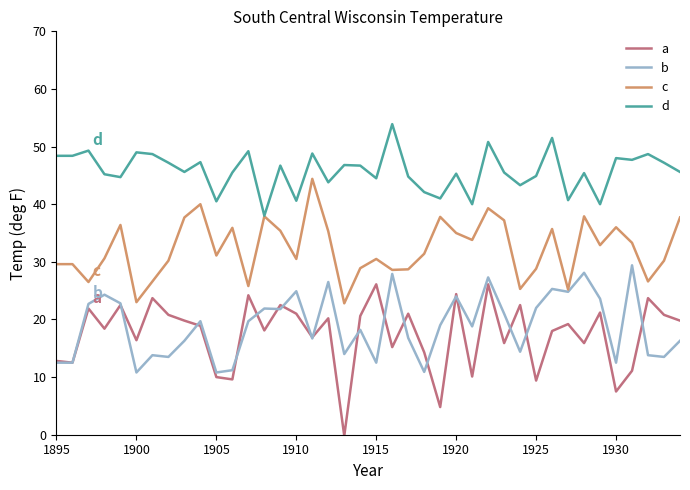

What is the minimum value shown in the chart?

-0.2